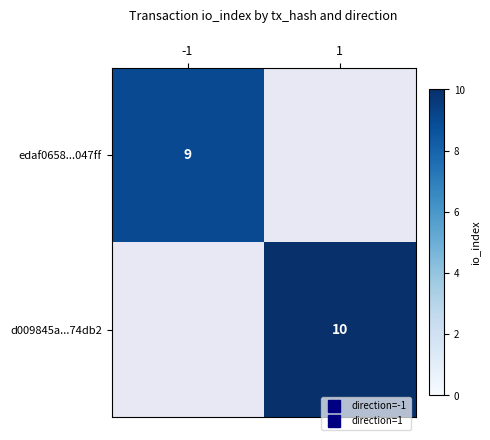

Between -1 and 1, which is larger?

1